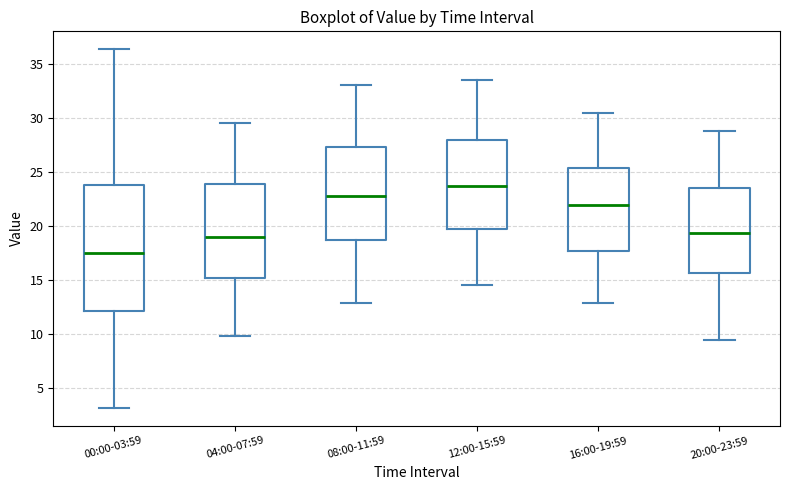

Which box has the highest median line?

12:00-15:59